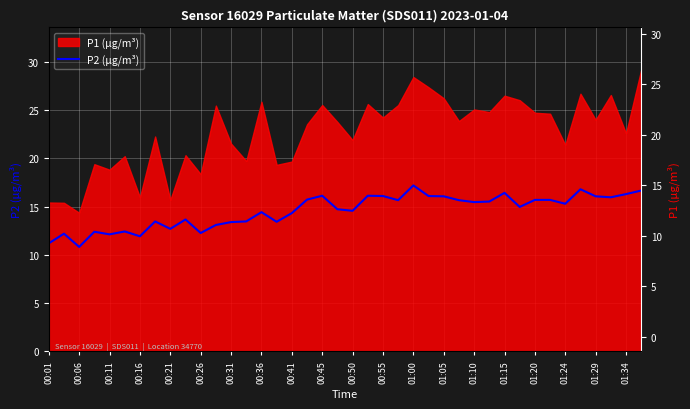

The value at 00:50 is 14.6. True or false?

True